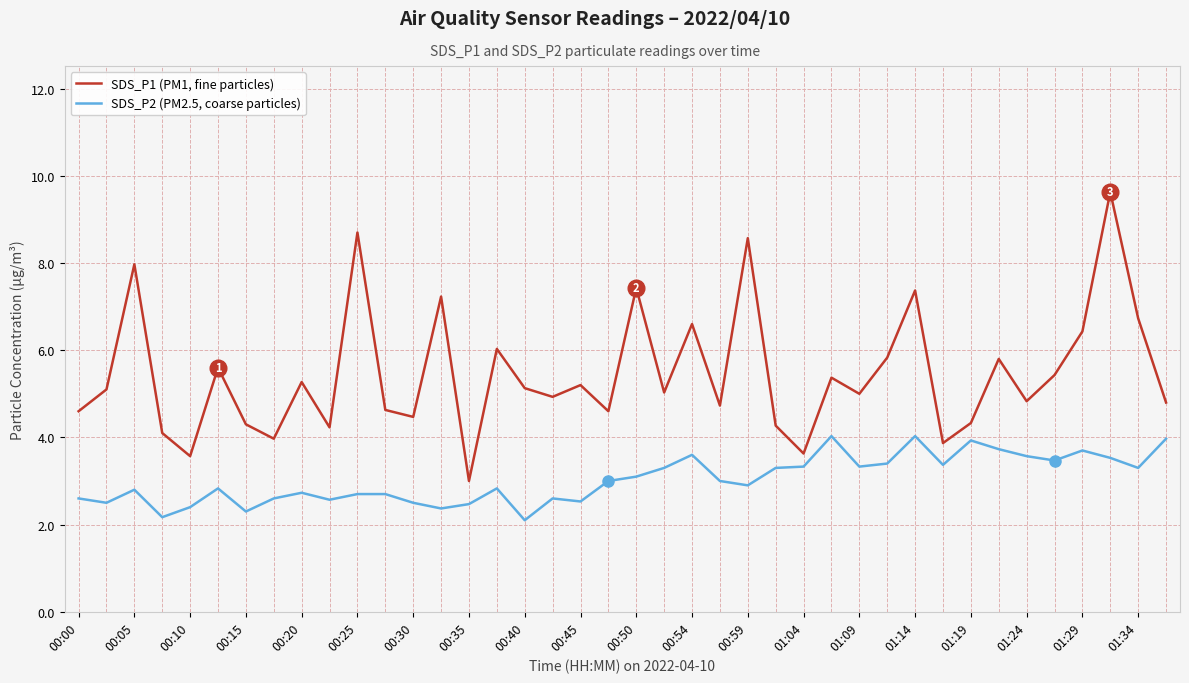

True or false: SDS_P1 (PM1, fine particles) and SDS_P2 (PM2.5, coarse particles) cross at least once.

False